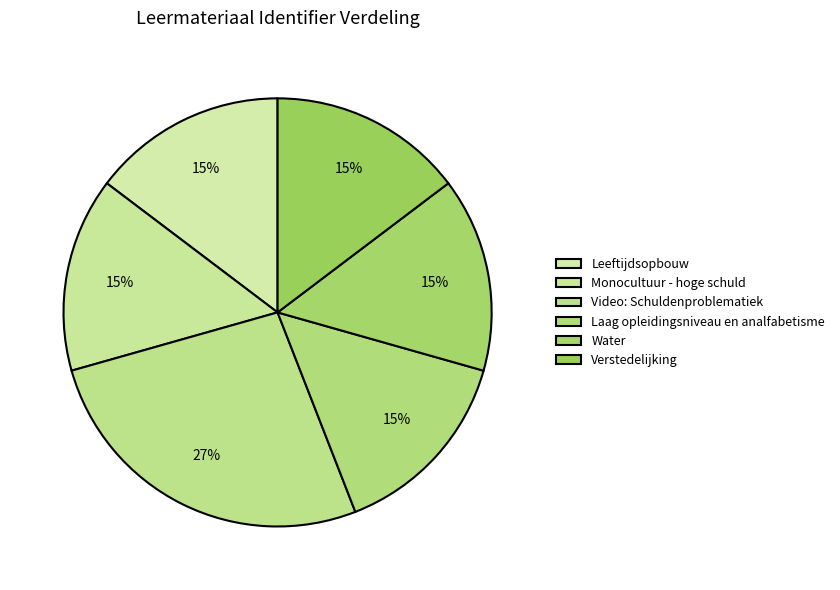

Count the number of slices in the pie.

6